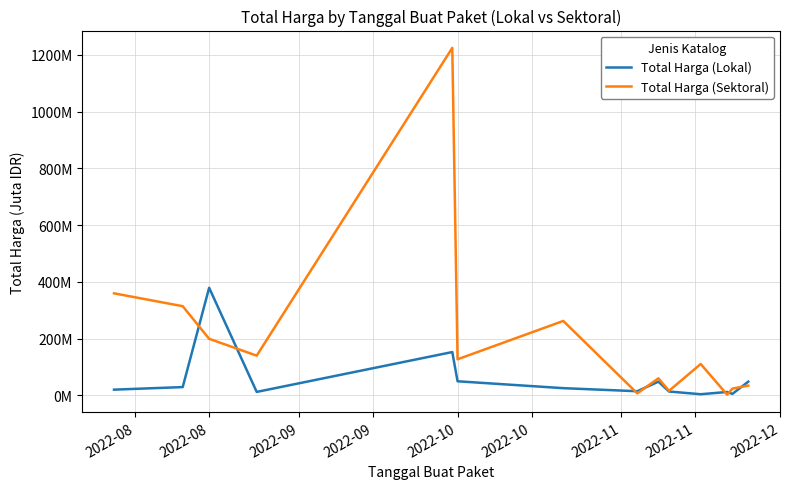

What is the value of the Total Harga (Sektoral) point at the 11th from the left?

110.4